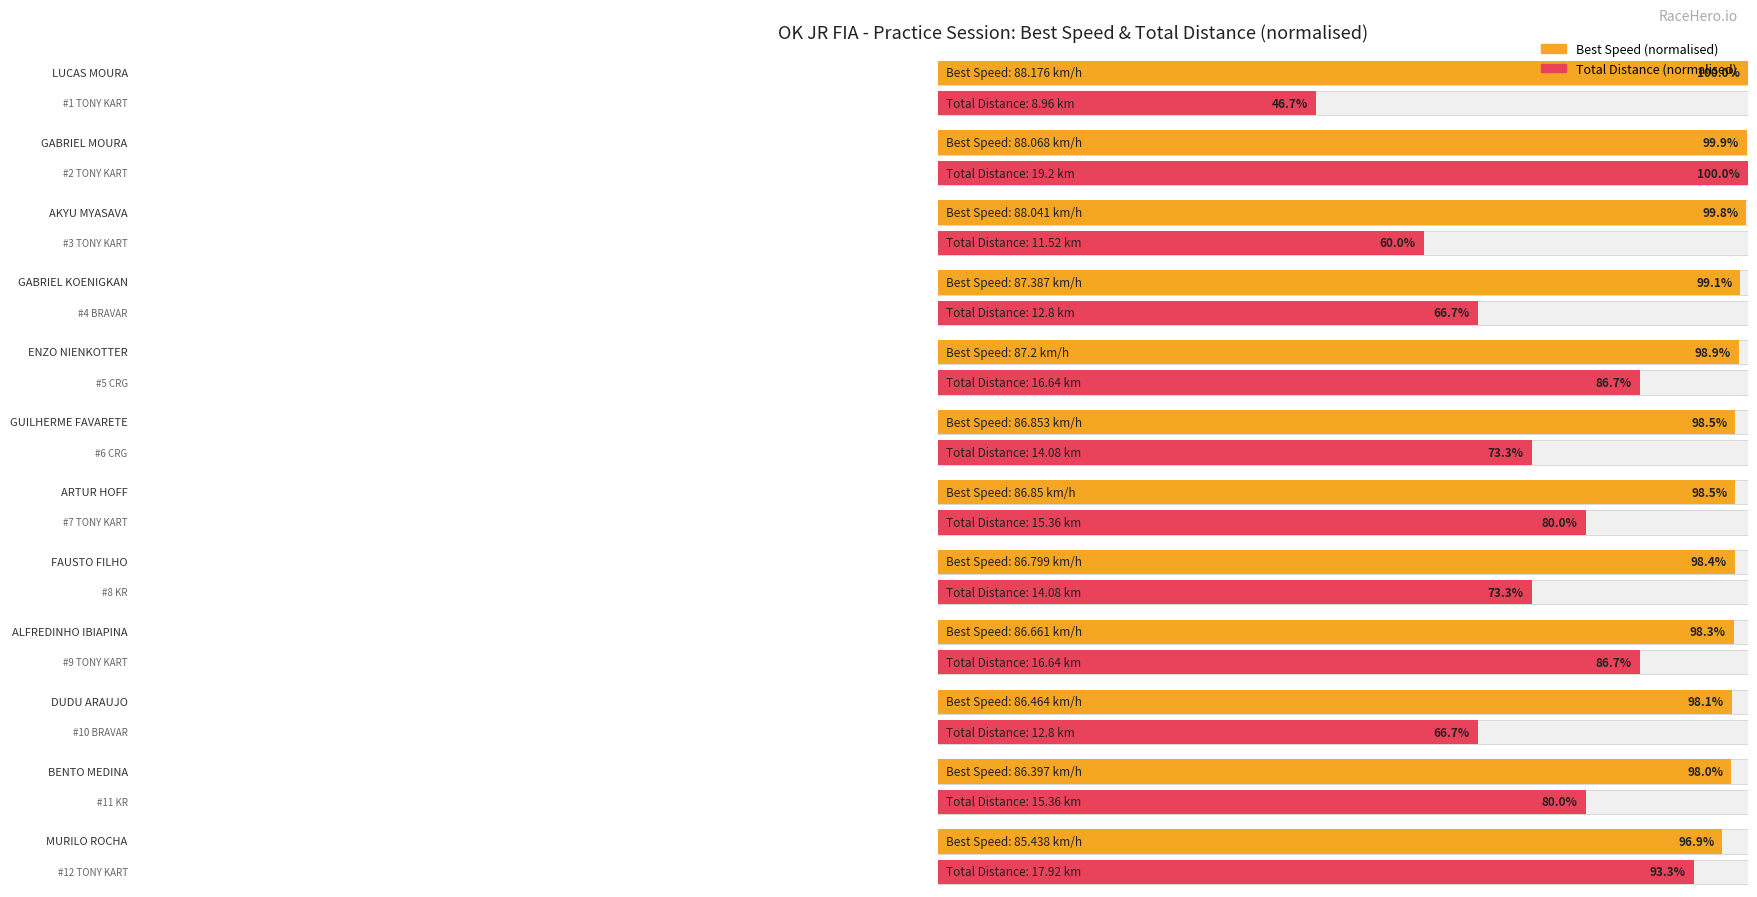

Rank the categories by Total Distance value from lowest to highest.

LUCAS MOURA, AKYU MYASAVA, GABRIEL KOENIGKAN, DUDU ARAUJO, GUILHERME FAVARETE, FAUSTO FILHO, ARTUR HOFF, BENTO MEDINA, ENZO NIENKOTTER, ALFREDINHO IBIAPINA, MURILO ROCHA, GABRIEL MOURA